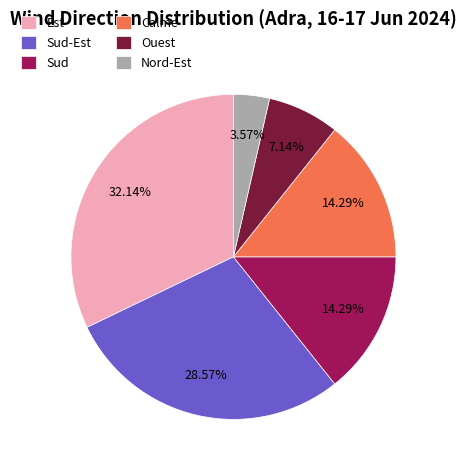

Does any single category account for the majority?

No